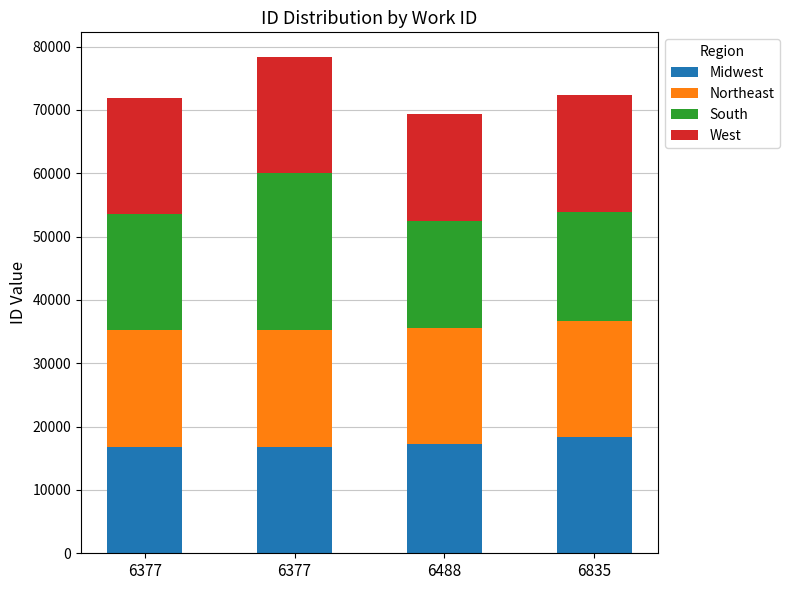

Which category has the highest value in the Midwest series?

6835